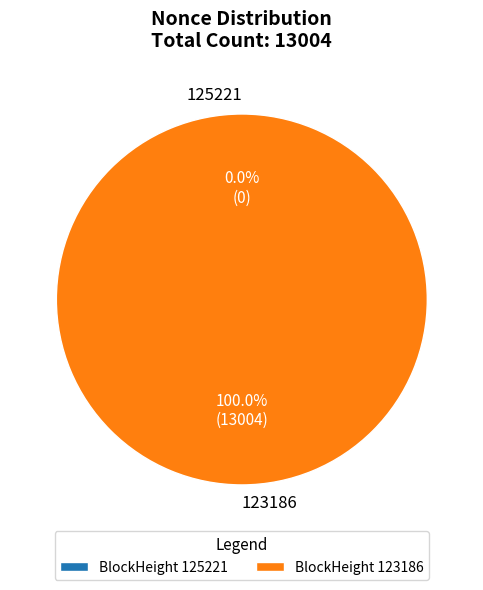

To the nearest percent, what is the average slice percentage?

50%